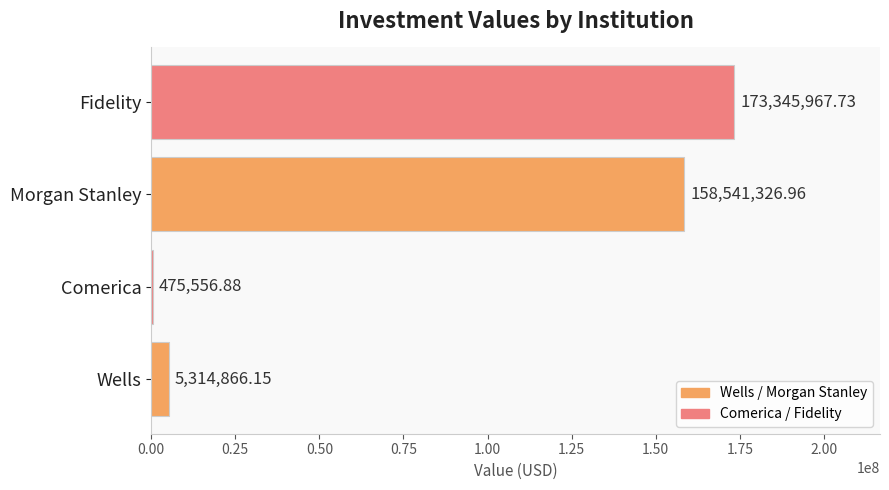

At which label is the value closest to 86910762?

Morgan Stanley